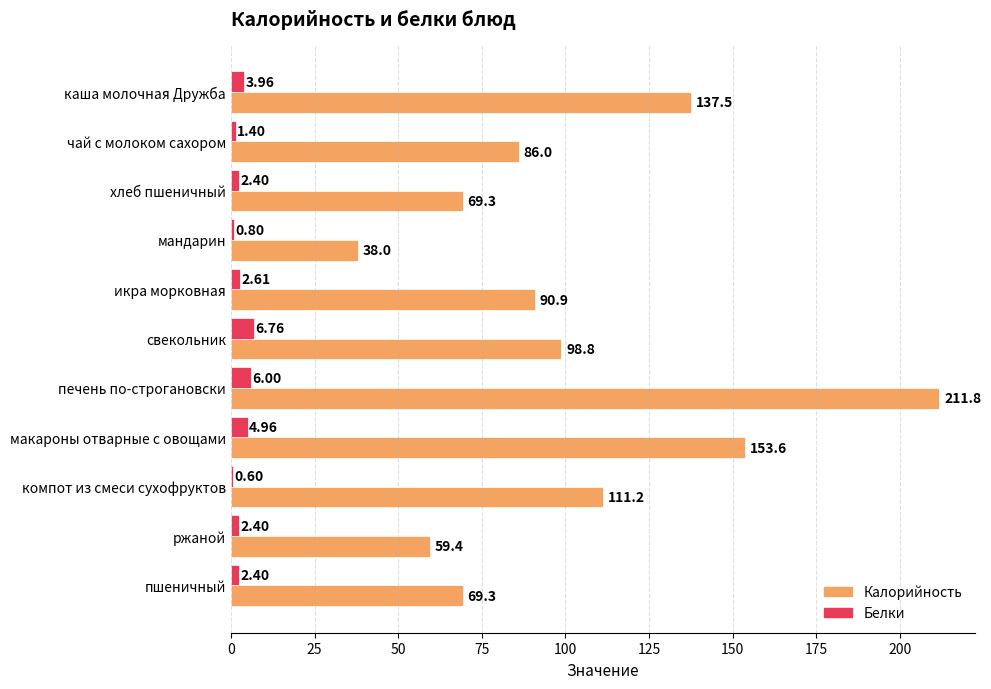

What is the sum of the Белки values at печень по-строгановски and икра морковная?

8.6